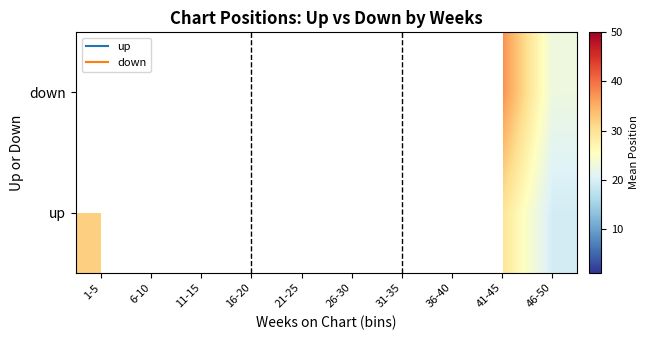

The up series shows 18.7 at 1-5. True or false?

False